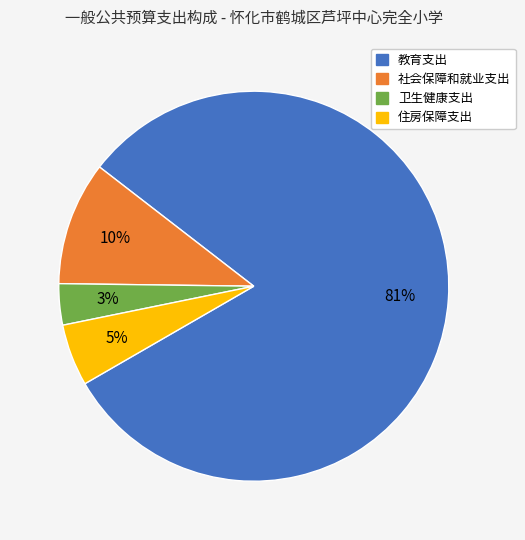

Which category has the biggest portion of the pie?

教育支出